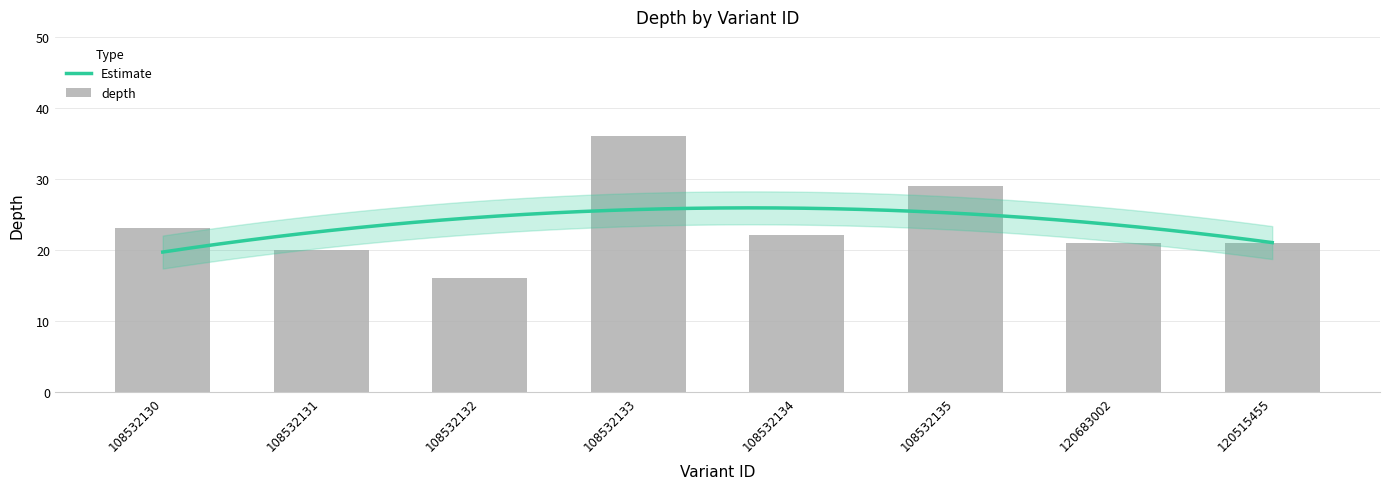

Reading left to right, extract all data points from this chart.

108532130=23	108532131=20	108532132=16	108532133=36	108532134=22	108532135=29	120683002=21	120515455=21